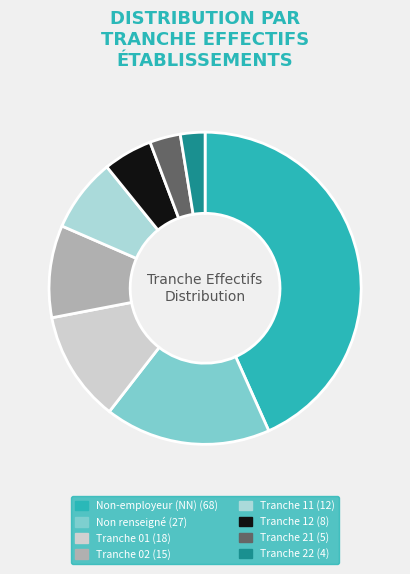

Is there any slice that represents more than half of the pie?

No